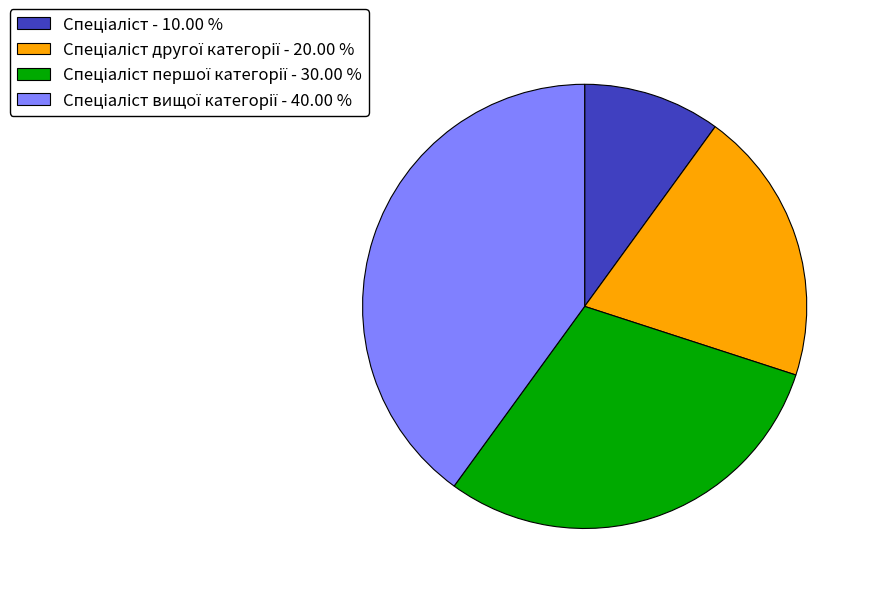

Does any single category account for the majority?

No